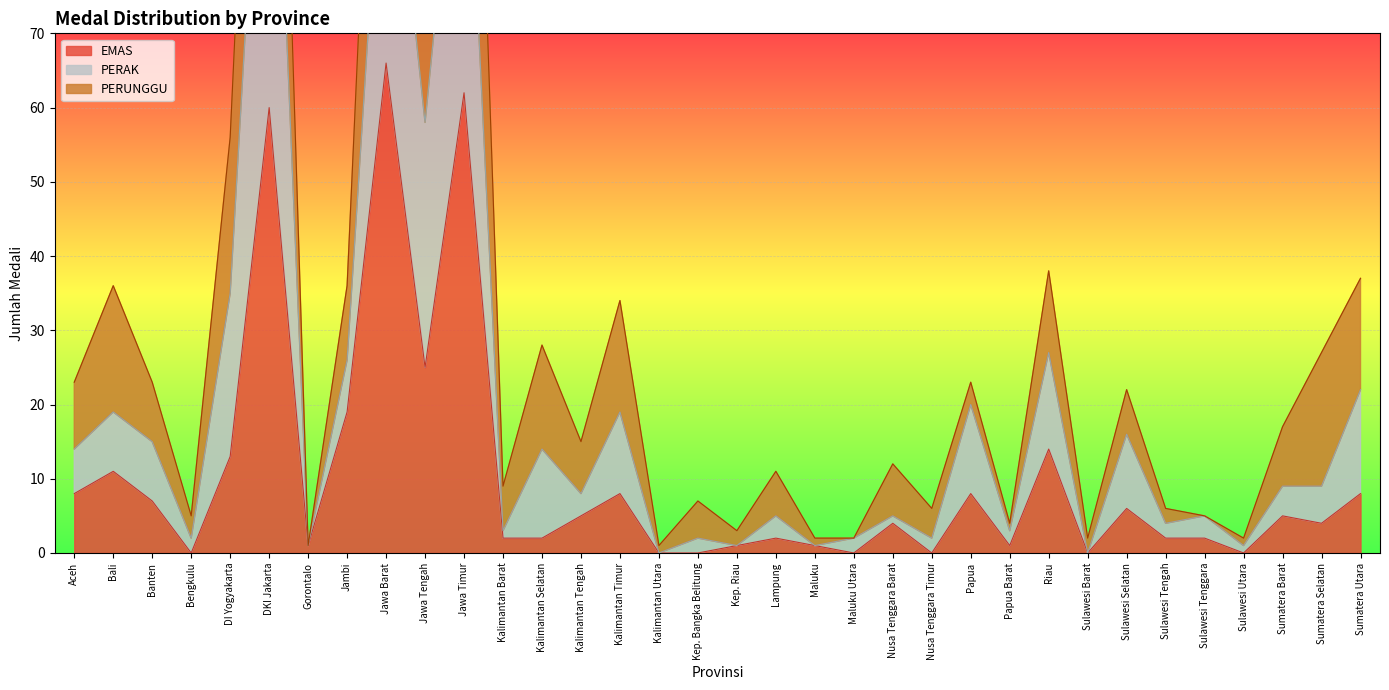

True or false: PERAK and EMAS cross at least once.

False